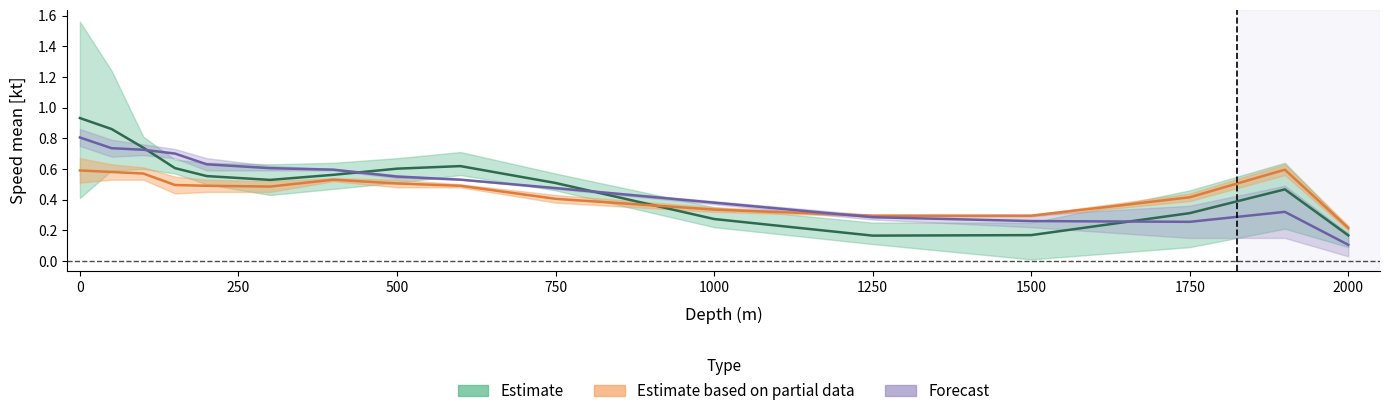

What is the difference between the highest and lowest values at 2000?

0.1